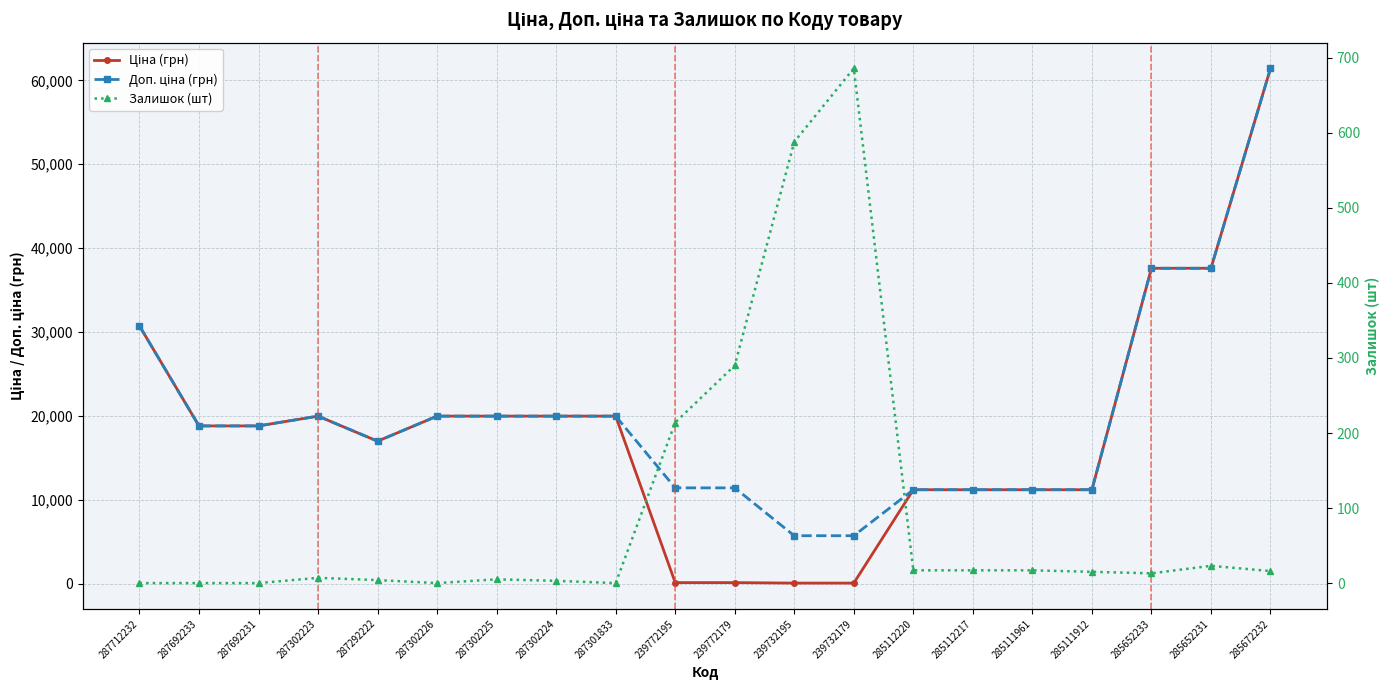

Reading left to right, what are all the values shown in this chart?

Ціна (грн): 287712232=30717.1	287692233=18796.8	287692231=18796.8	287302223=19964.2	287292222=16976.3	287302226=19964.2	287302225=19964.2	287302224=19964.2	287301833=19964.2	239772195=114.1	239772179=114.1	239732195=57.0	239732179=57.0	285112220=11188.2	285112217=11188.2	285111961=11188.2	285111912=11188.2	285652233=37593.6	285652231=37593.6	285672232=61434.3
Доп. ціна (грн): 287712232=30717.1	287692233=18796.8	287692231=18796.8	287302223=19964.2	287292222=16976.3	287302226=19964.2	287302225=19964.2	287302224=19964.2	287301833=19964.2	239772195=11410.0	239772179=11410.0	239732195=5705.0	239732179=5705.0	285112220=11188.2	285112217=11188.2	285111961=11188.2	285111912=11188.2	285652233=37593.6	285652231=37593.6	285672232=61434.3
Залишок (шт): 287712232=0.0	287692233=0.0	287692231=0.0	287302223=7.0	287292222=4.0	287302226=0.0	287302225=5.0	287302224=3.0	287301833=0.0	239772195=214.0	239772179=290.0	239732195=588.0	239732179=686.0	285112220=17.0	285112217=17.0	285111961=17.0	285111912=15.0	285652233=13.0	285652231=23.0	285672232=16.0